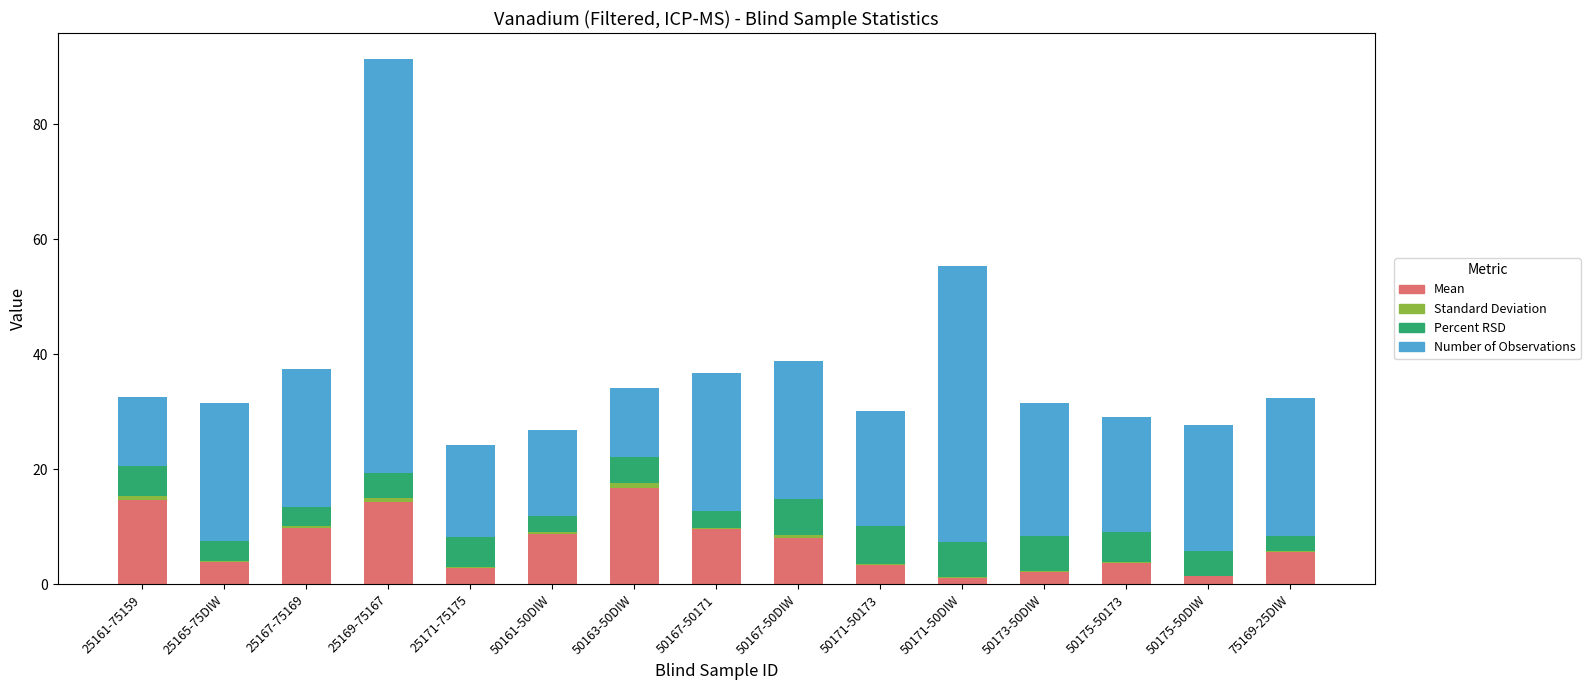

At which label does Mean first exceed 5?

25161-75159